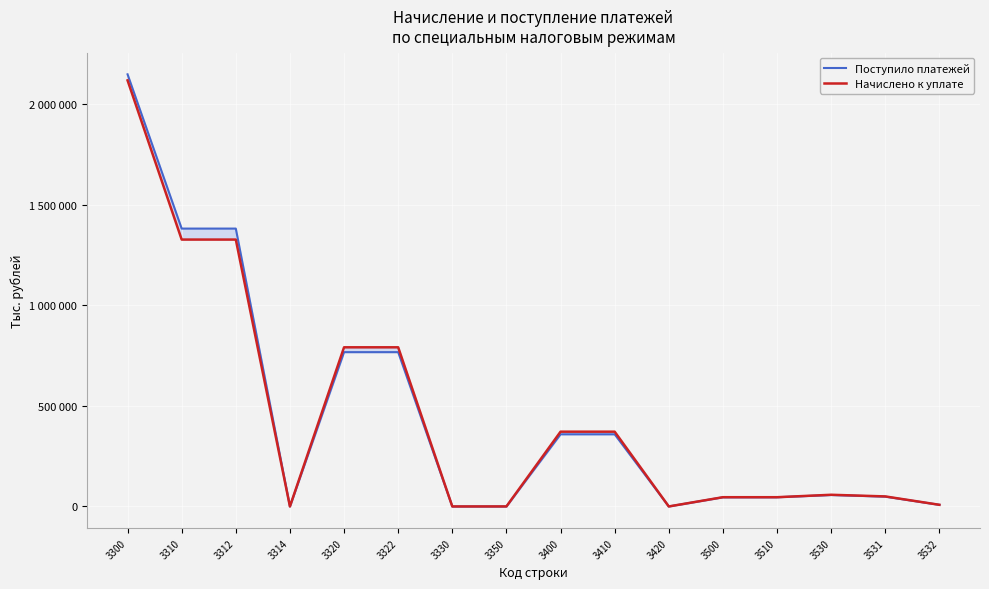

How many categories are shown in the chart?

16